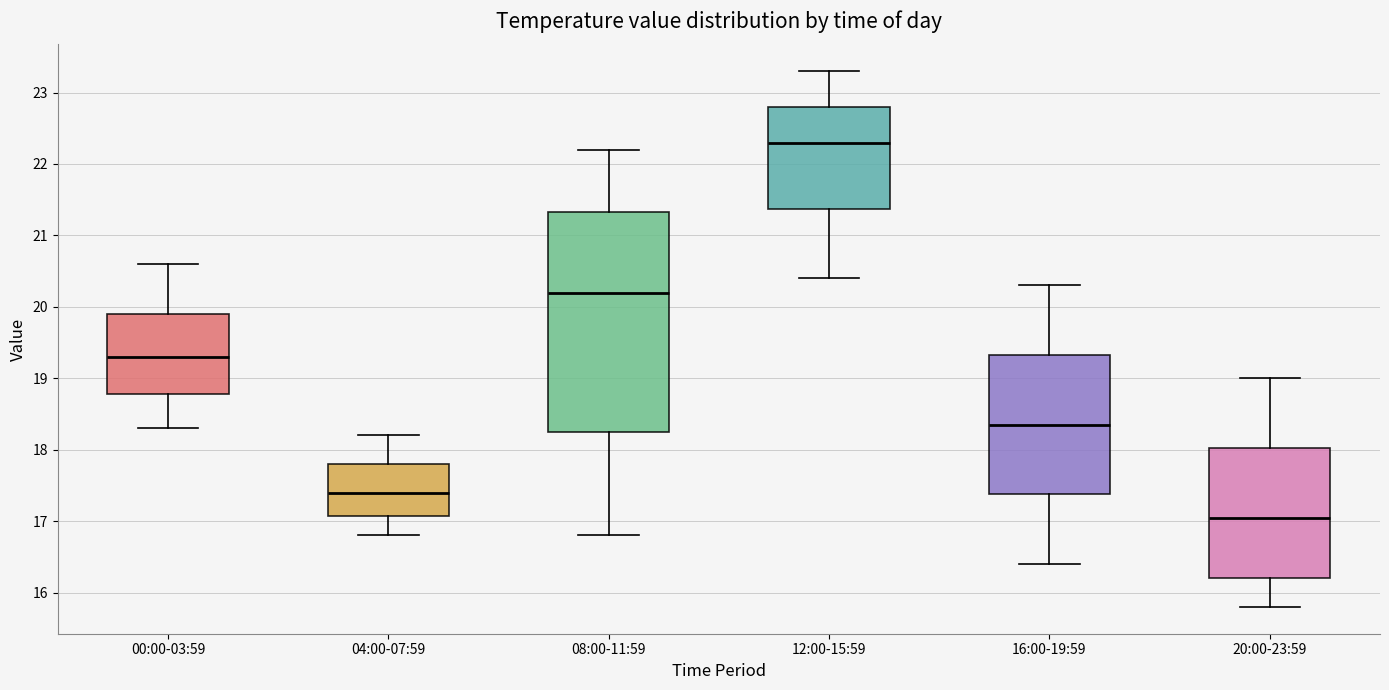

Reading left to right, transcribe this box plot: for each box, give where its median line is, the range the box spans, and where its two whiskers end, as read against the y-axis. The values are not printed on the chart, so give them approximately, as read against the axis.

00:00-03:59: median 19.3, box 18.8 to 19.9, whiskers 18.3 to 20.6
04:00-07:59: median 17.4, box 17.1 to 17.8, whiskers 16.8 to 18.2
08:00-11:59: median 20.2, box 18.3 to 21.3, whiskers 16.8 to 22.2
12:00-15:59: median 22.3, box 21.4 to 22.8, whiskers 20.4 to 23.3
16:00-19:59: median 18.4, box 17.4 to 19.3, whiskers 16.4 to 20.3
20:00-23:59: median 17.1, box 16.2 to 18.0, whiskers 15.8 to 19.0